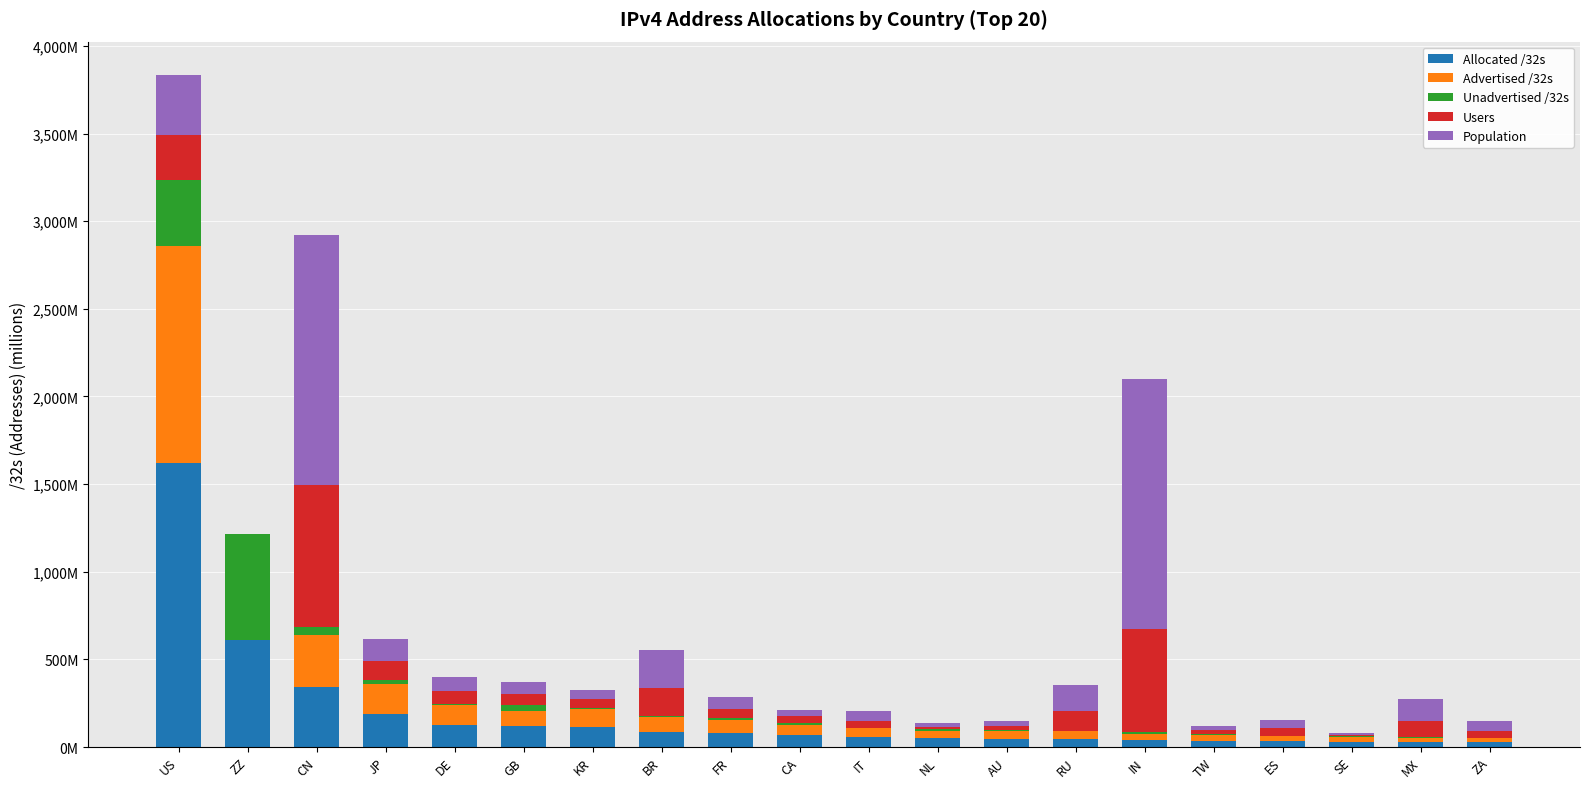

What are all the series names shown in the legend?

Allocated /32s, Advertised /32s, Unadvertised /32s, Users, Population